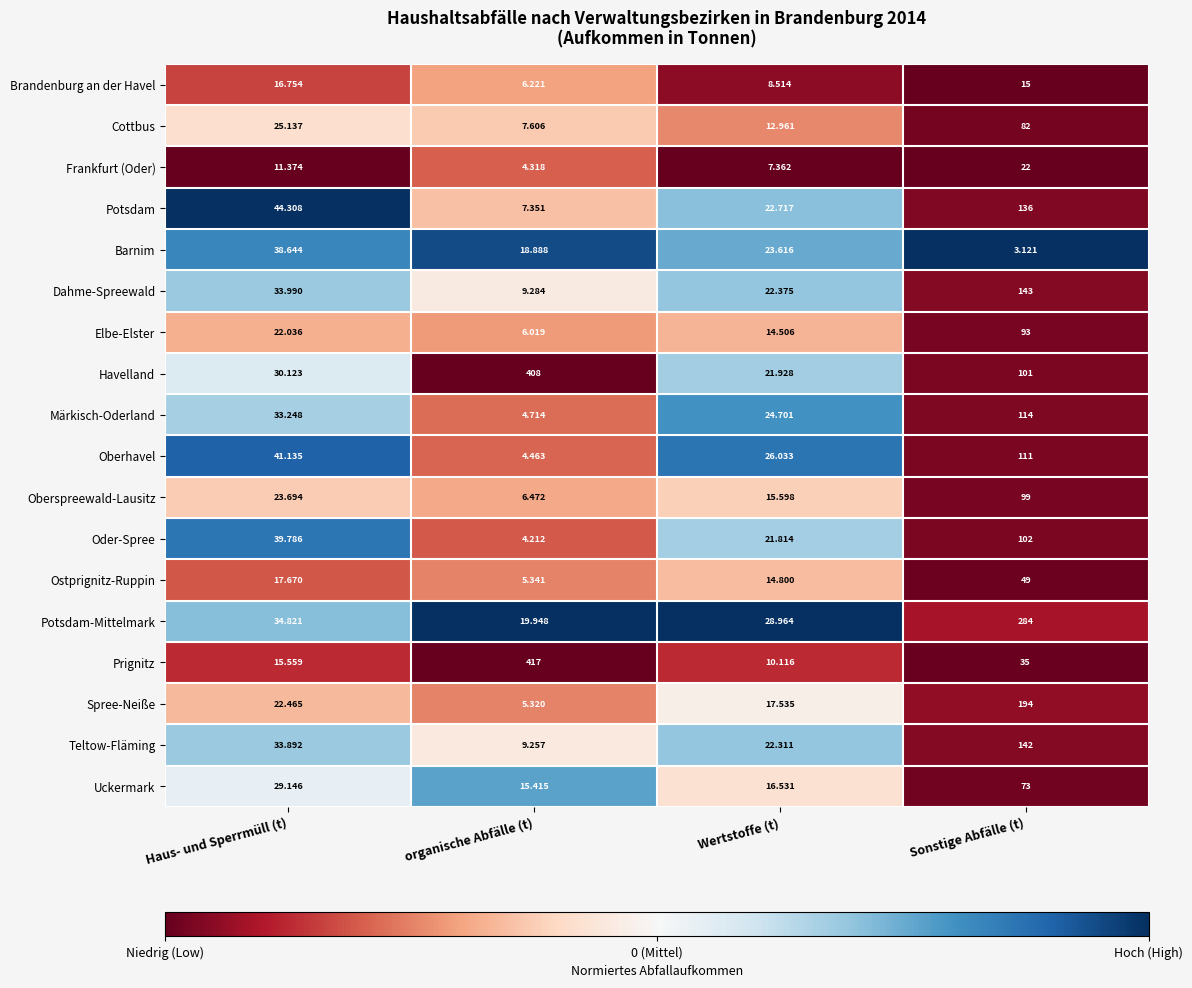

Which series has the widest spread of values?

Prignitz